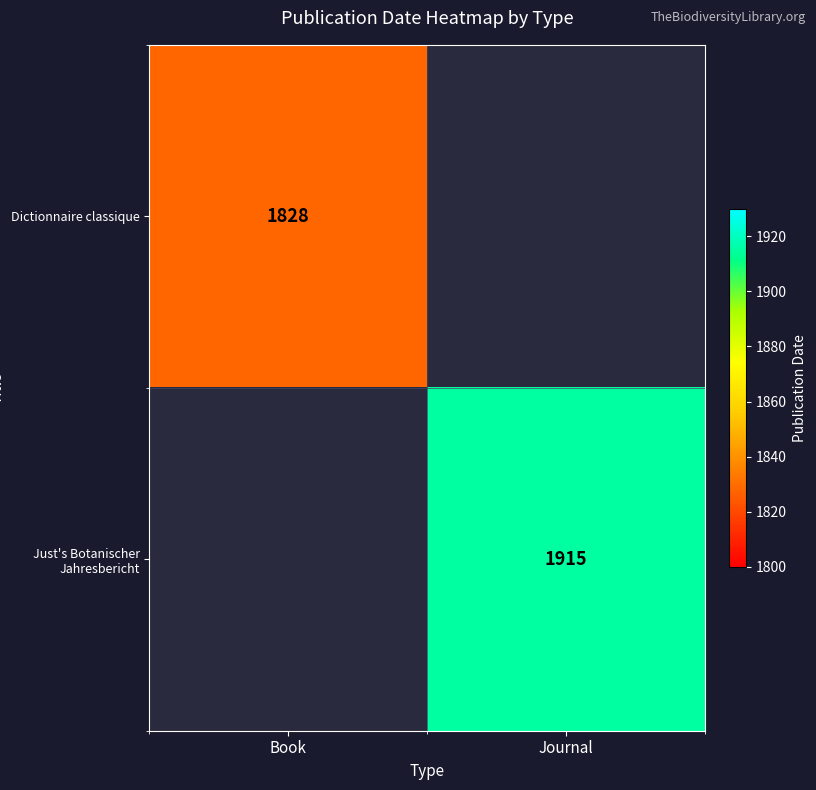

The value of Dictionnaire classique at Book is 1010. True or false?

False